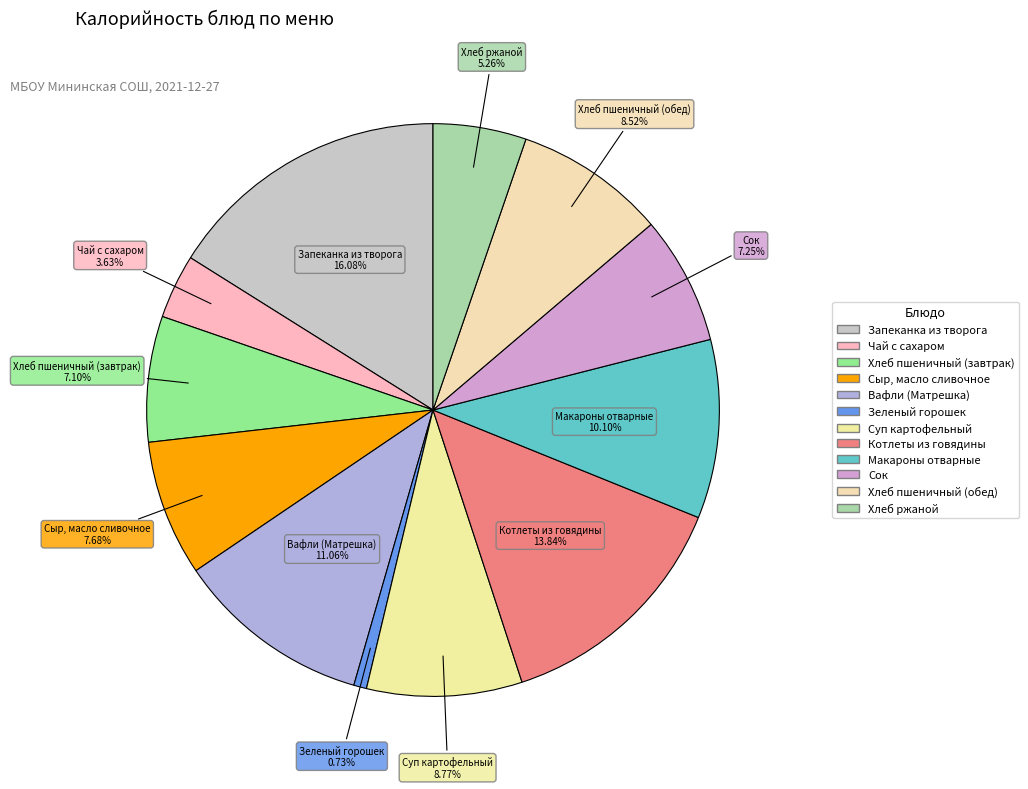

Rank the categories by value from highest to lowest.

Запеканка из творога, Котлеты из говядины, Вафли (Матрешка), Макароны отварные, Суп картофельный, Хлеб пшеничный (обед), Сыр, масло сливочное, Сок, Хлеб пшеничный (завтрак), Хлеб ржаной, Чай с сахаром, Зеленый горошек